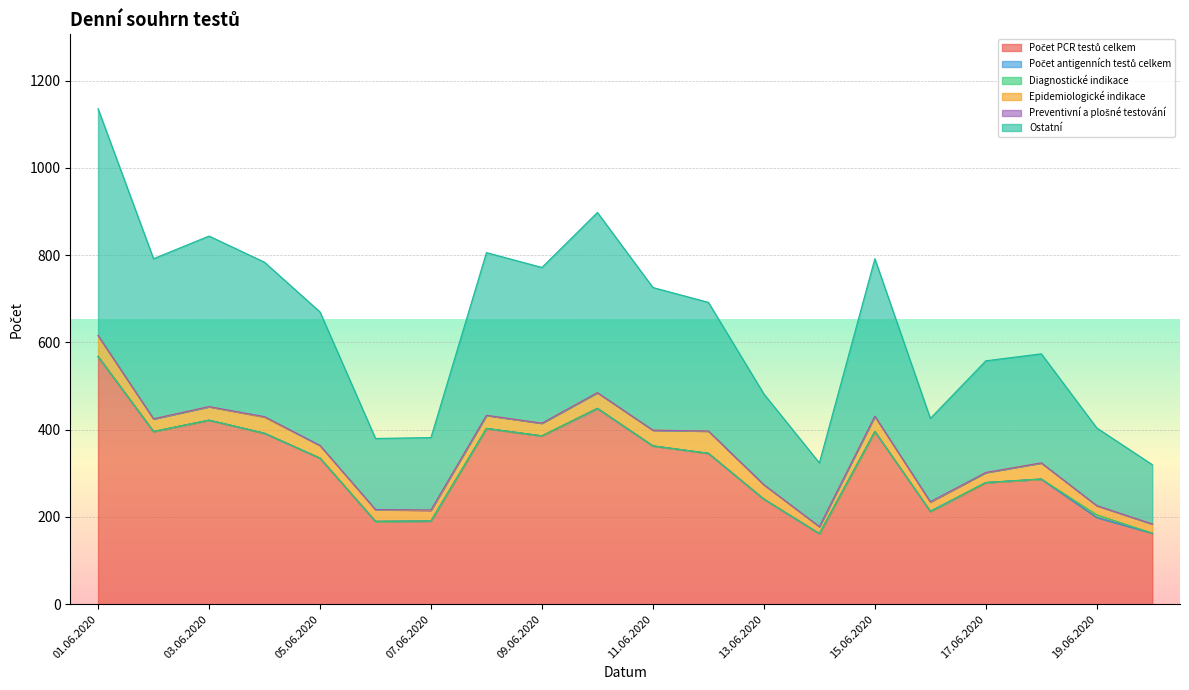

What is the spread (max minus min) of values at 15.06.2020?

396